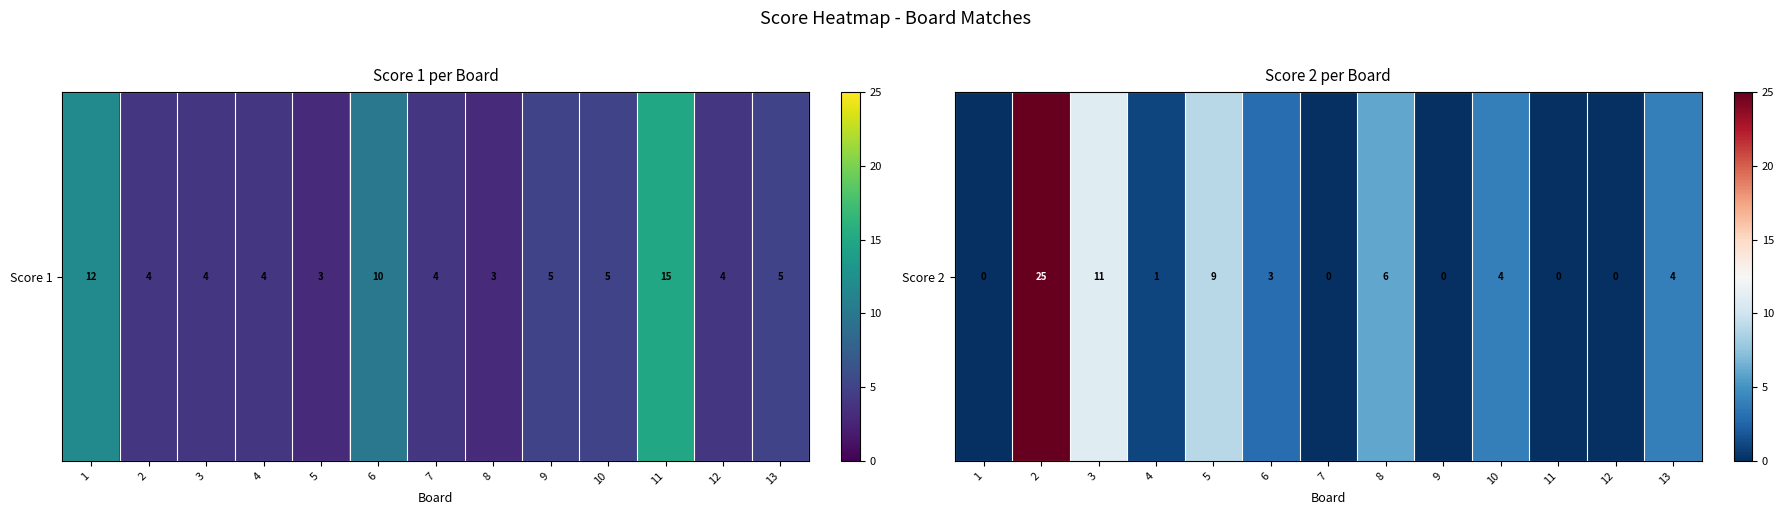

What is the difference between the second highest and minimum values?

11